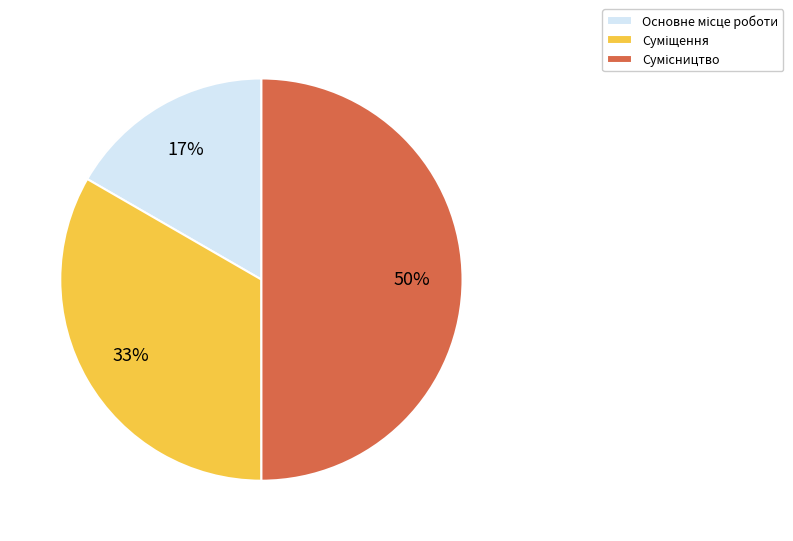

How many slices are in this pie chart?

3